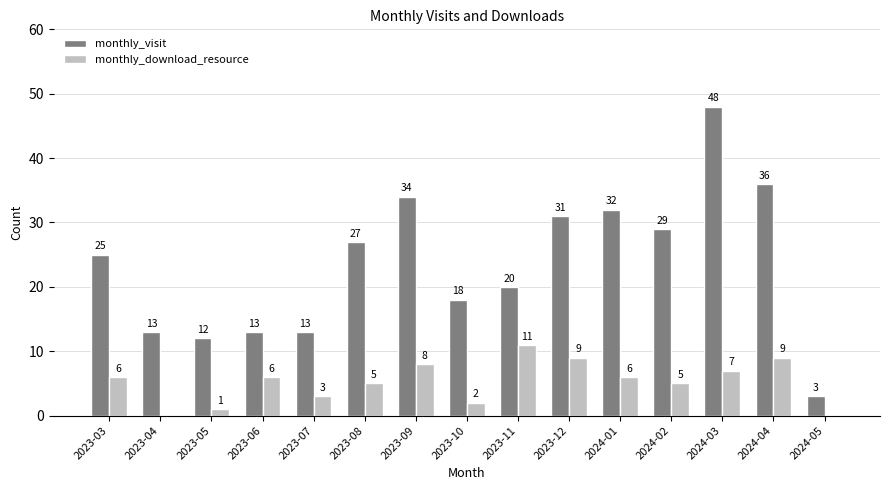

What is the total value across all series at 2024-04?

45